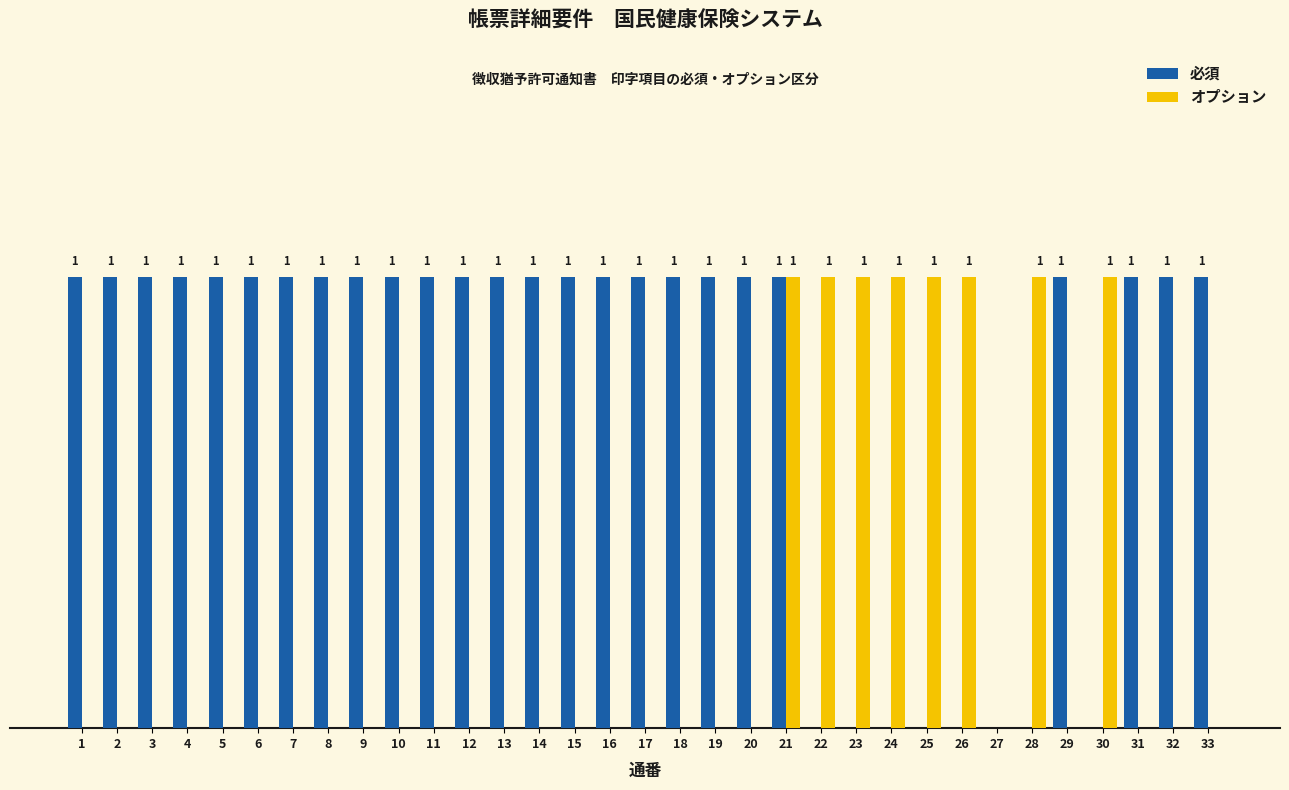

Is the value of 必須 at 14 greater than the value of オプション at 29?

Yes